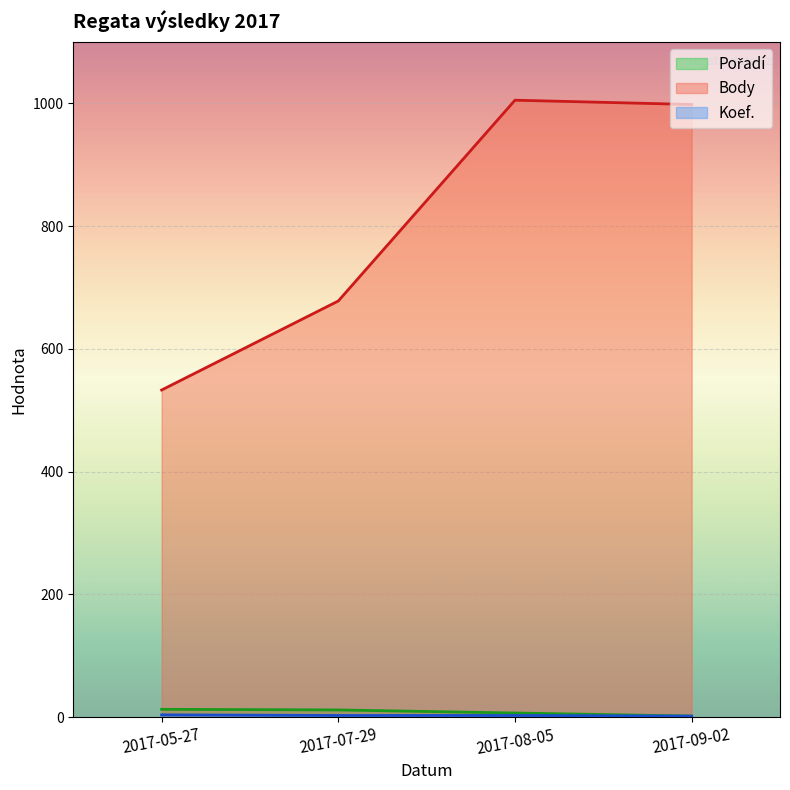

The Koef. series shows 1 at 2017-07-29. True or false?

False